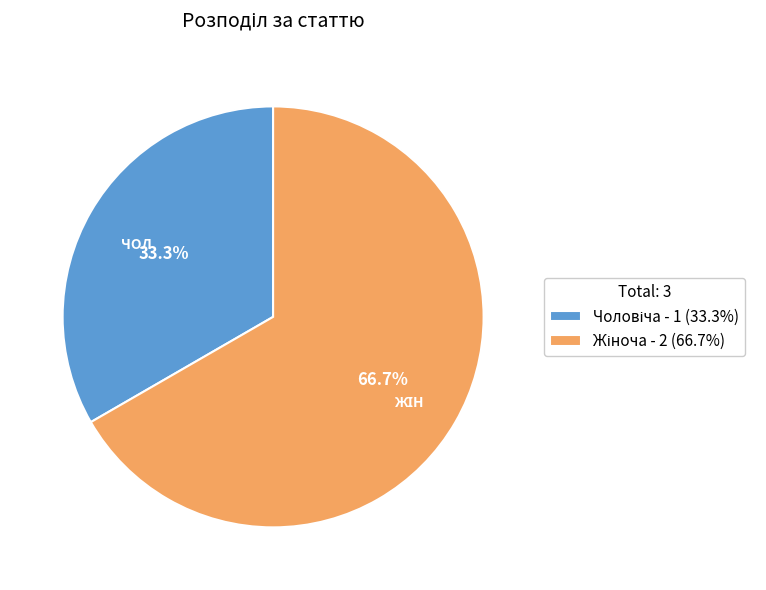

Is there any slice that represents more than half of the pie?

Yes